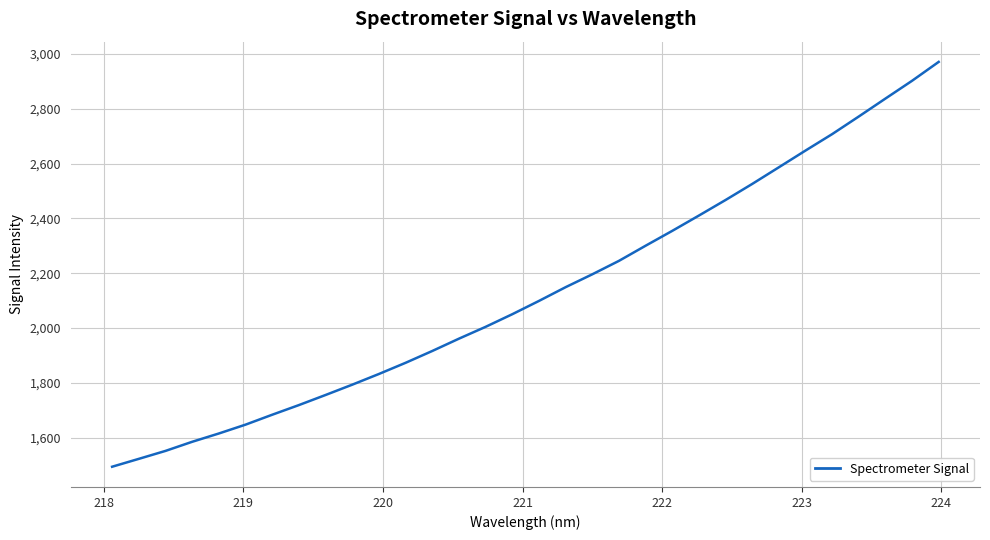

True or false: there are more than 0 points higher than both neighbors.

False